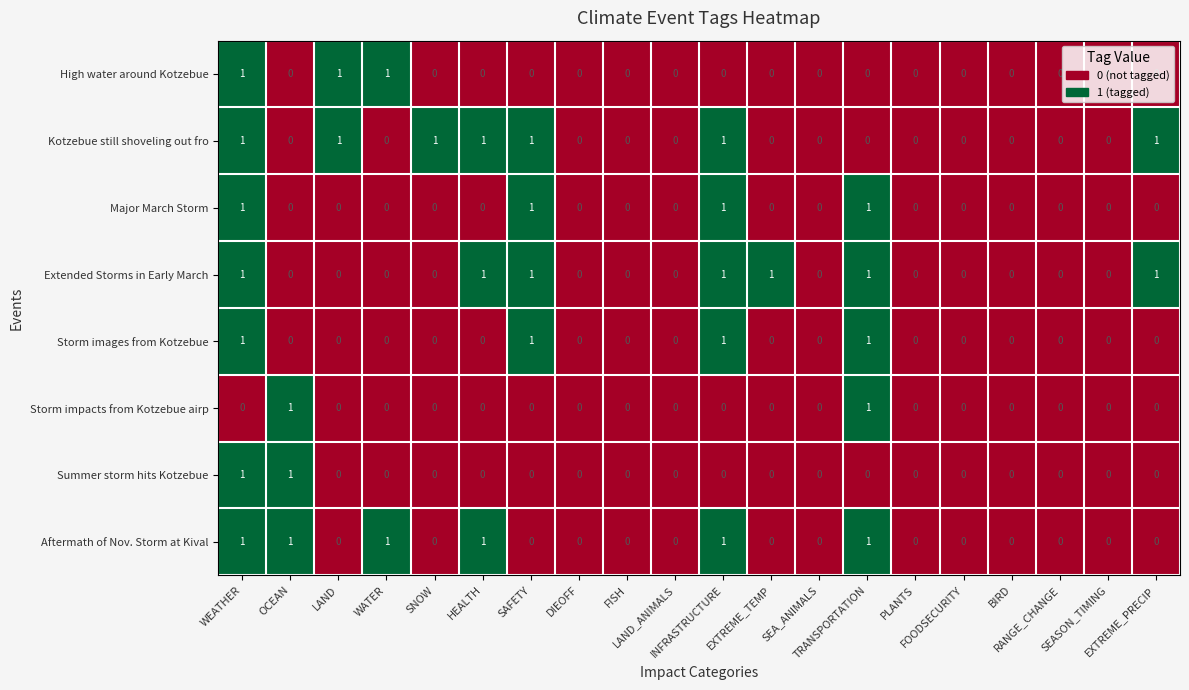

Count the Summer storm hits Kotzebue values in the range 0 to 1.

20